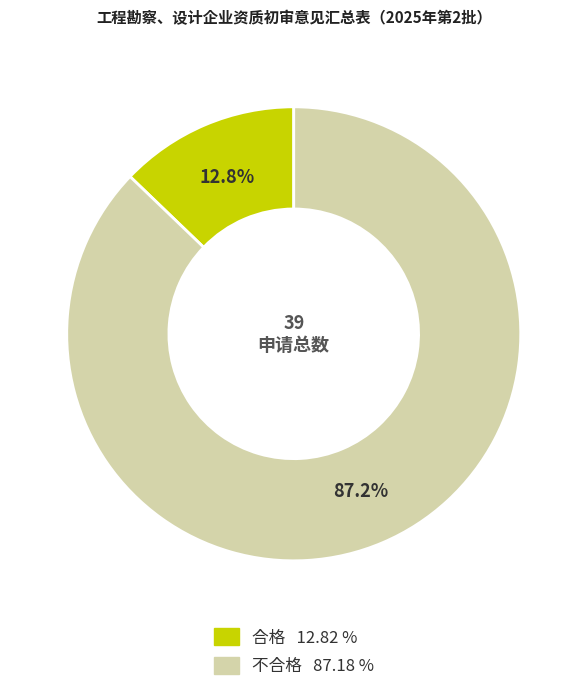

Between 合格 and 不合格, which is larger?

不合格